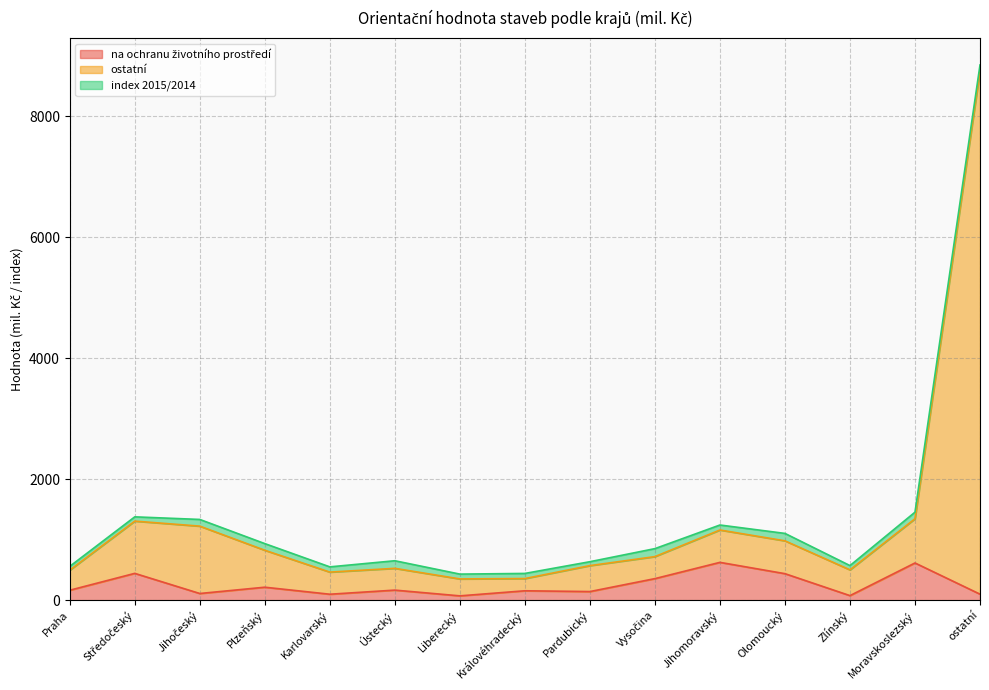

What is the spread (max minus min) of values at Praha?

332